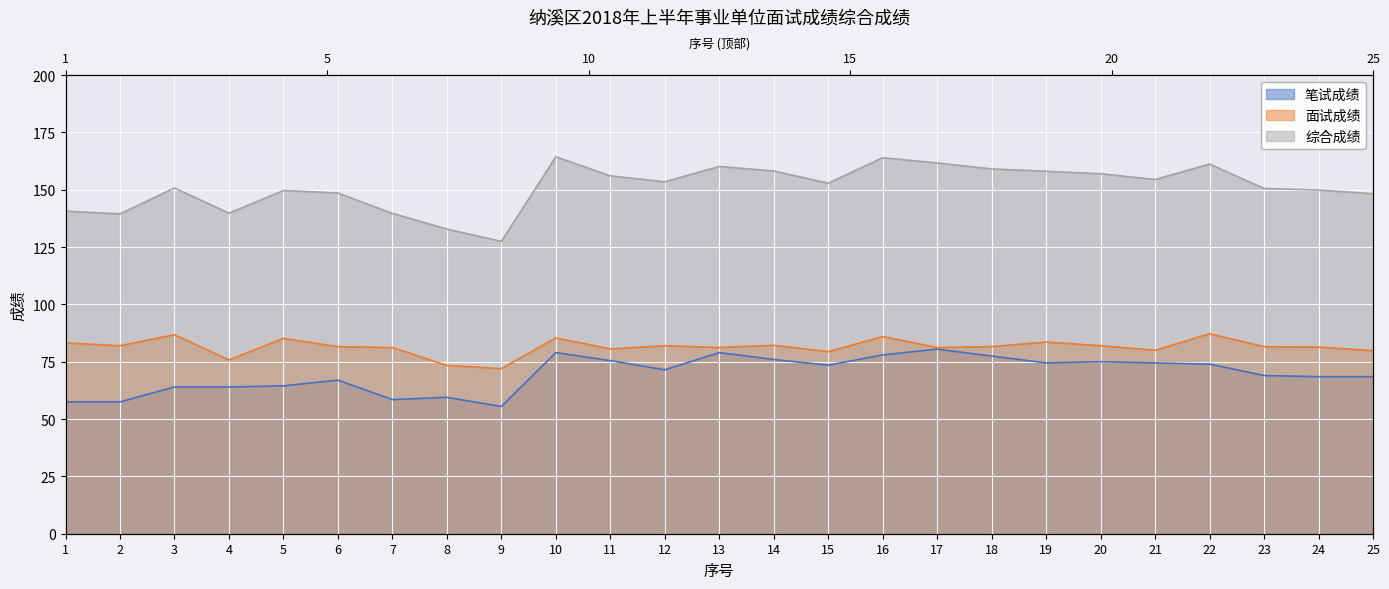

At which category is the sum across all series the highest?

10